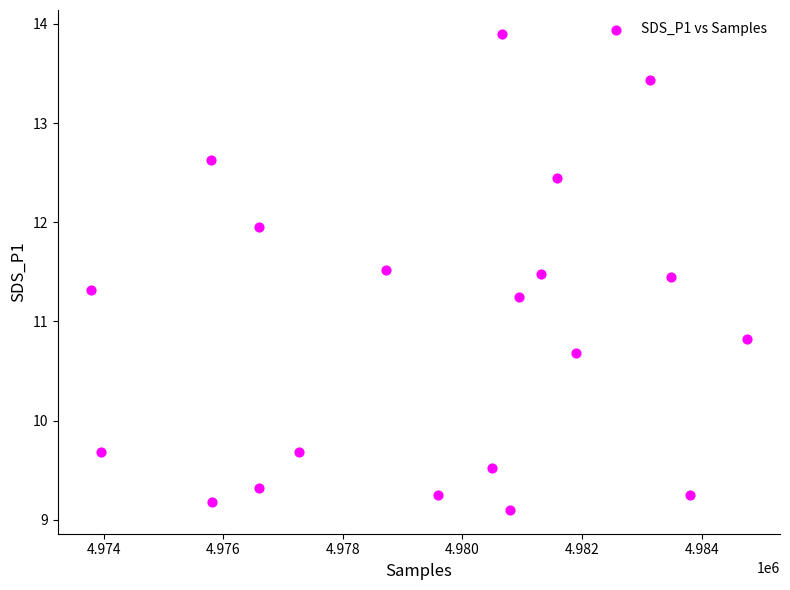

What is the range of Y values (max minus min)?

4.8